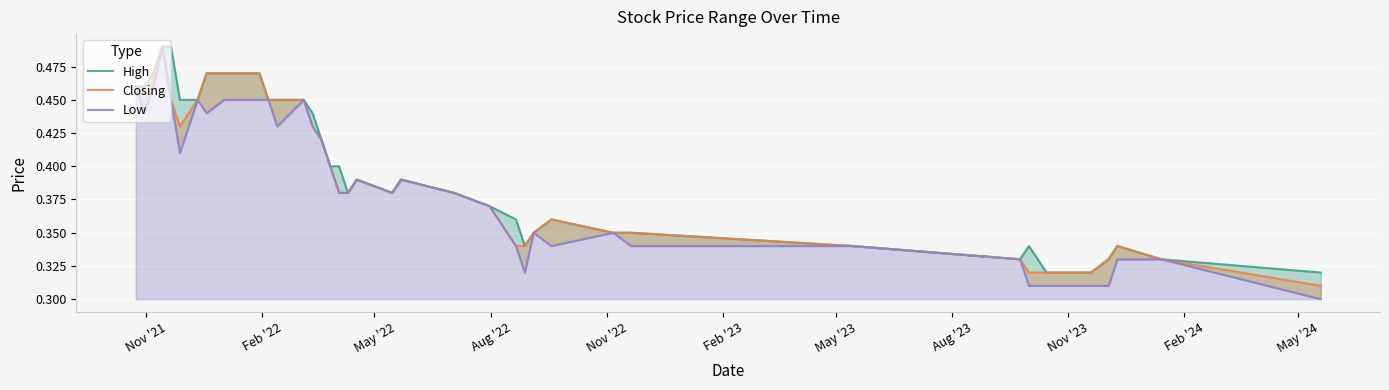

Is the value of Closing at 21 greater than the value of High at 12?

No